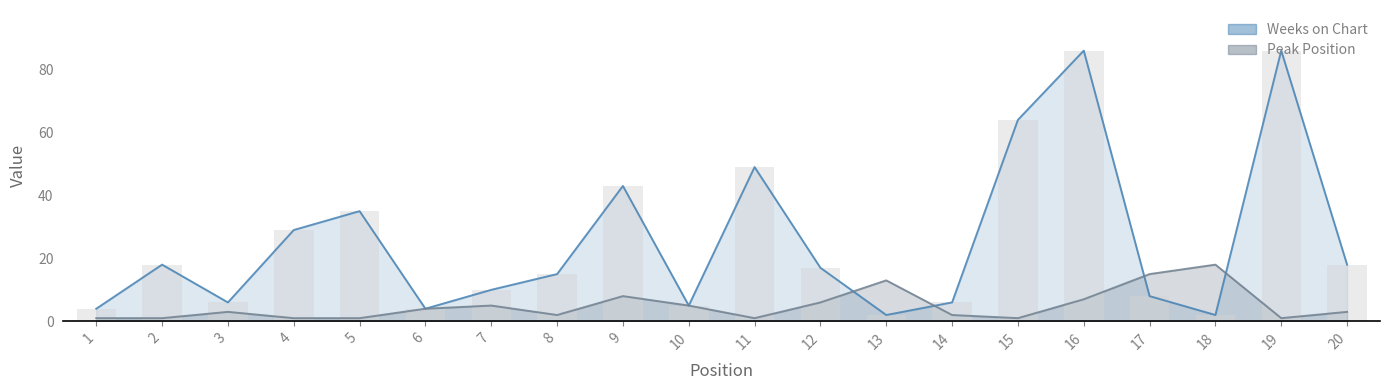

True or false: Peak Position has a value of 15 at 17.

True